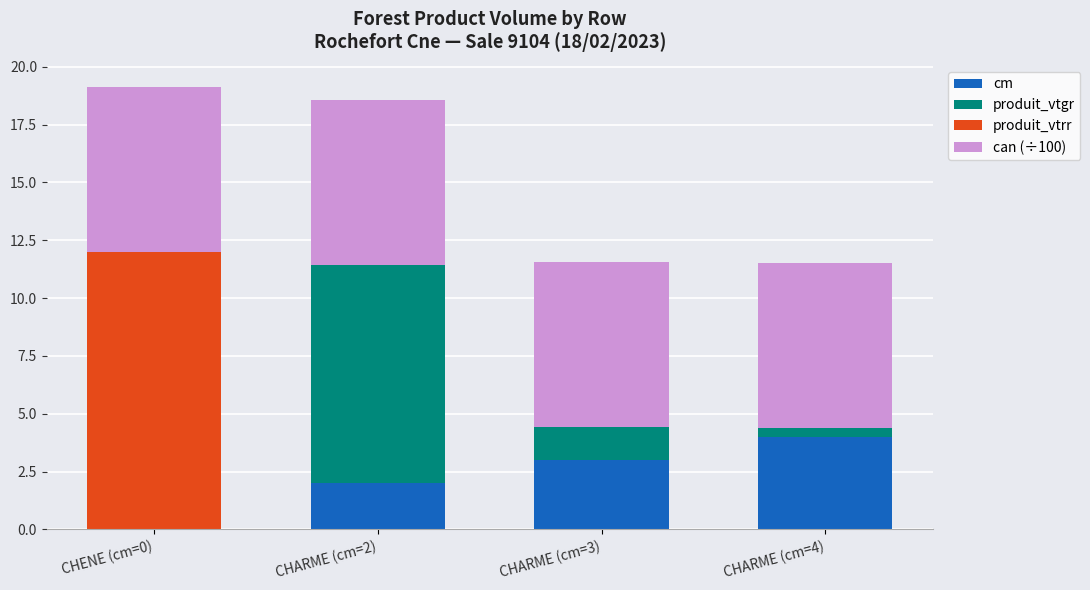

Are the bars horizontal?

No